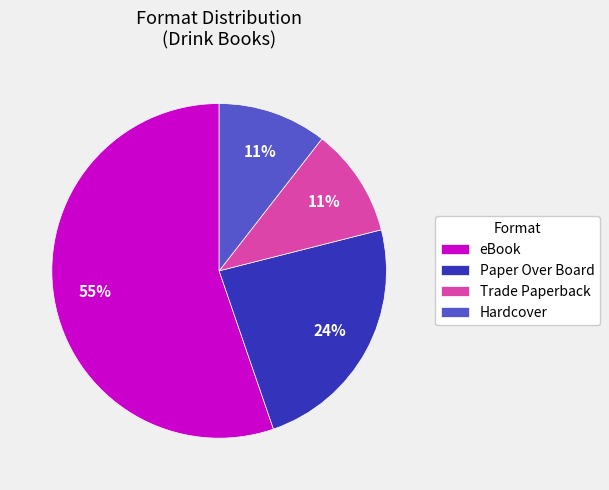

Does eBook account for over 50% of the chart?

Yes